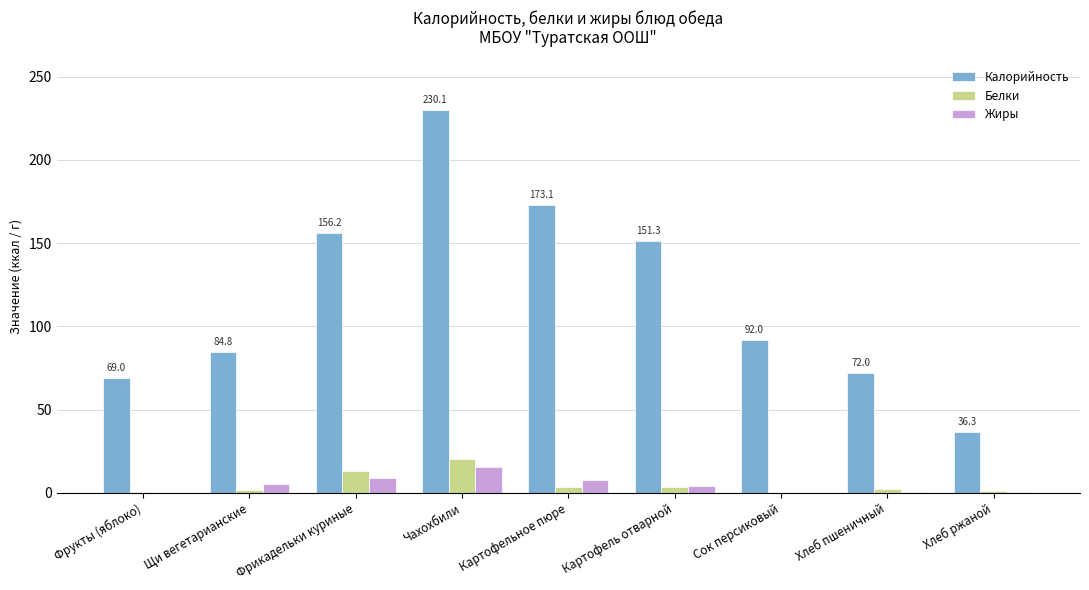

What is the difference between the Жиры values at Чахохбили and Хлеб пшеничный?

15.4